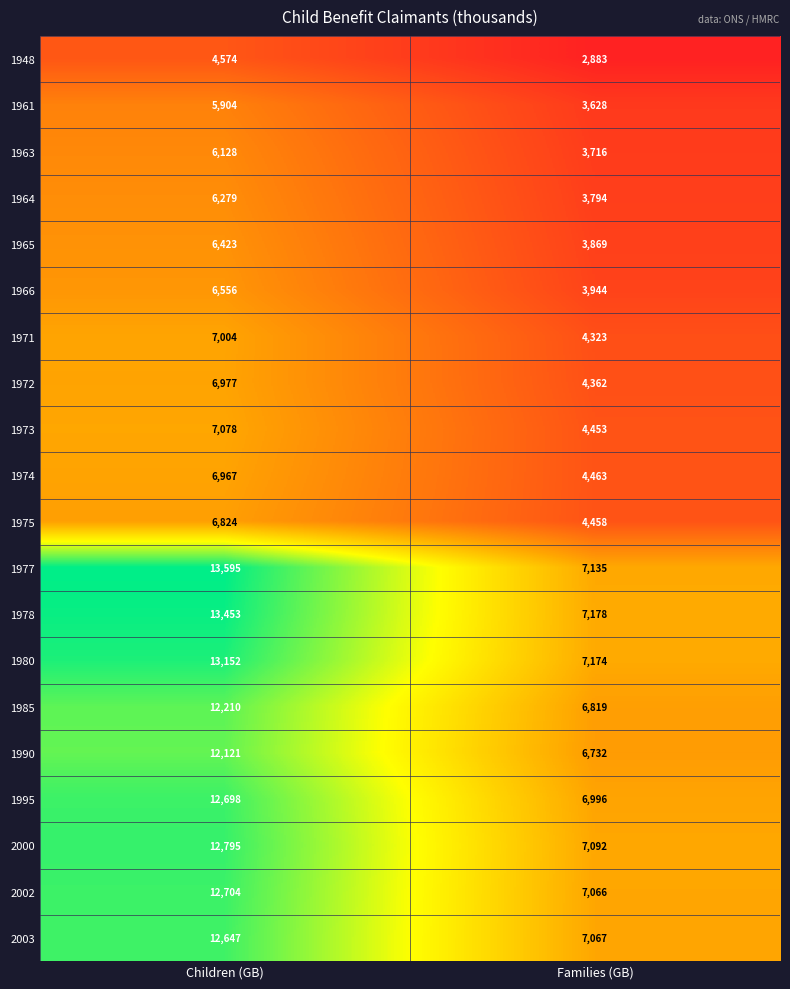

At which label does 1977 reach its minimum?

Families (GB)